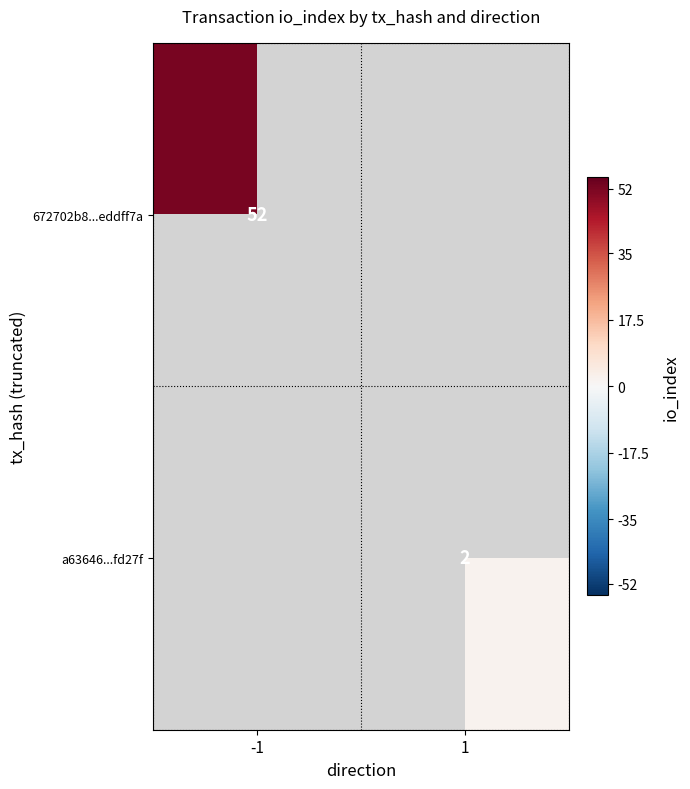

Is it true that a63646...fd27f equals 1 at 1?

False